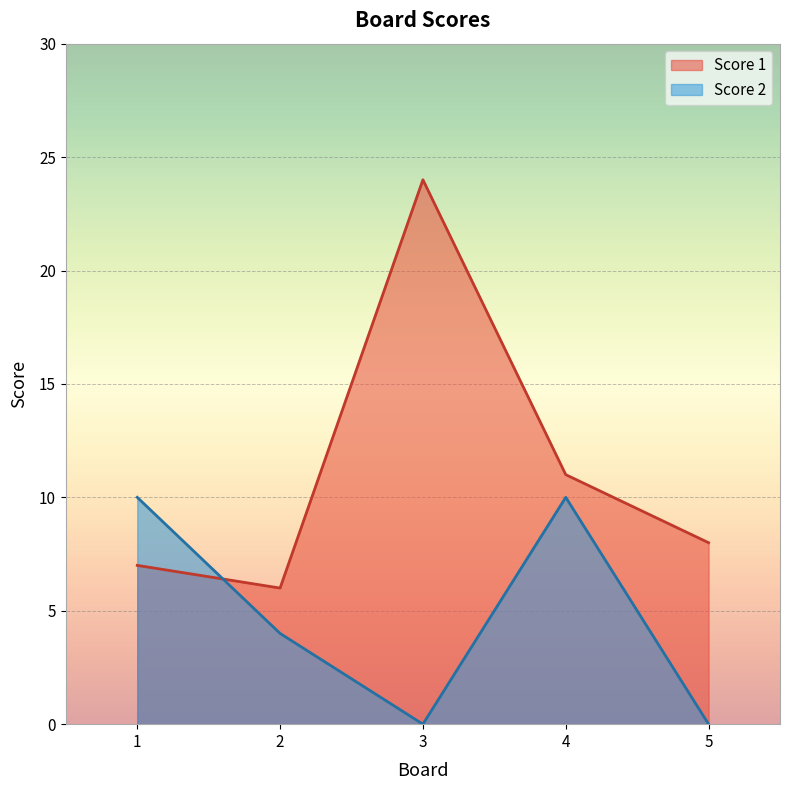

True or false: Score 1 has a value of 6 at 2.

True